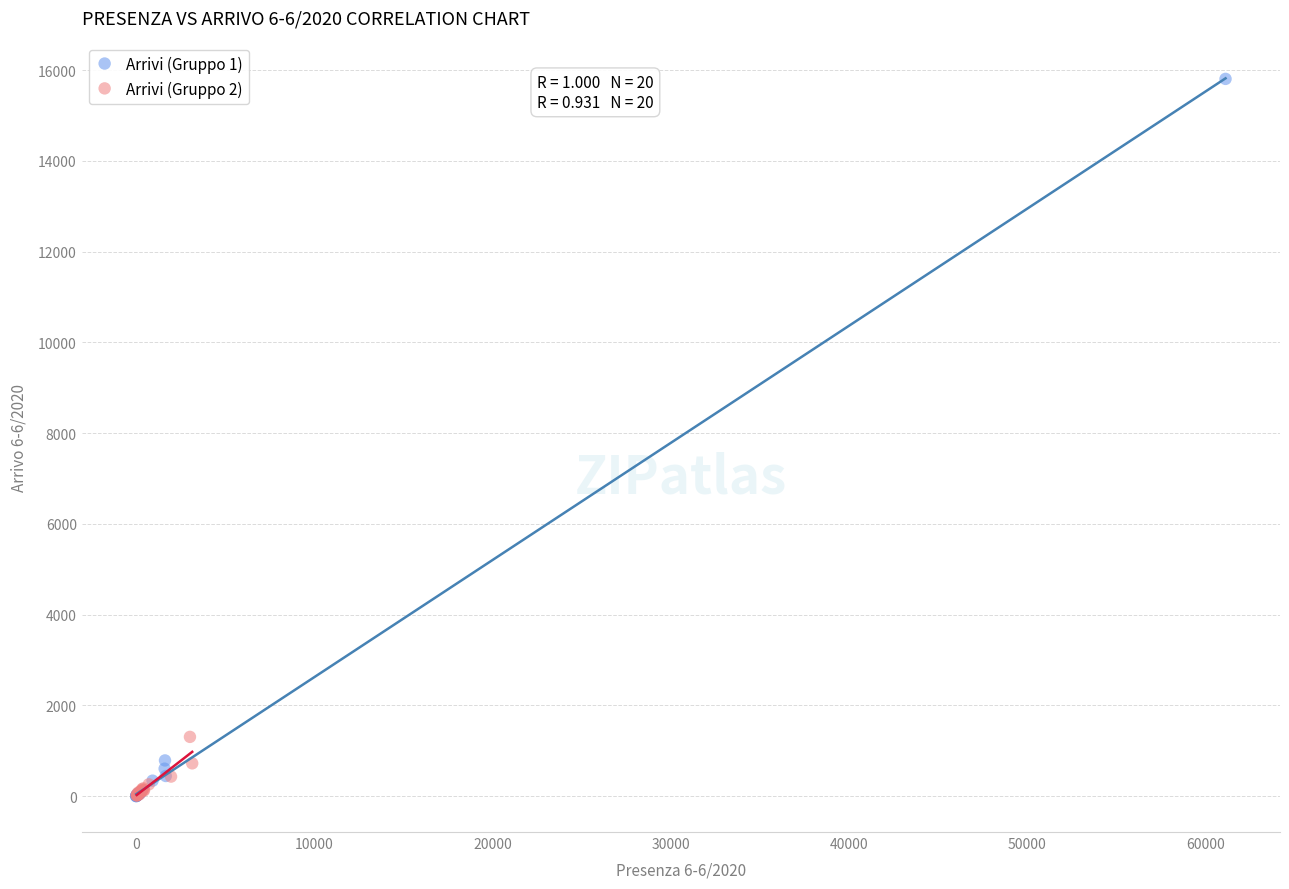

Which series reaches the maximum Y coordinate?

Arrivi (Gruppo 1)